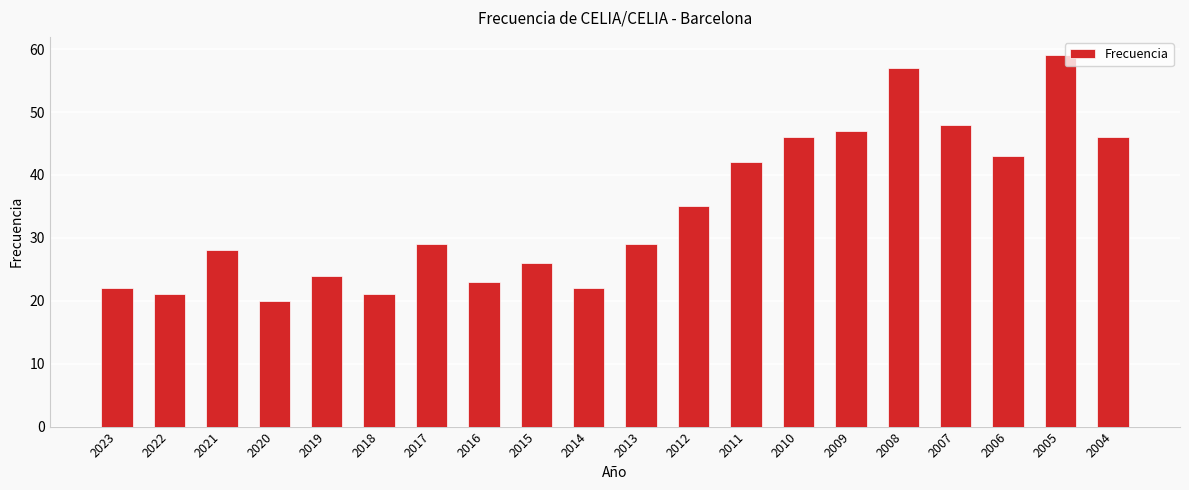

What is the difference between the values at 2006 and 2011?

1